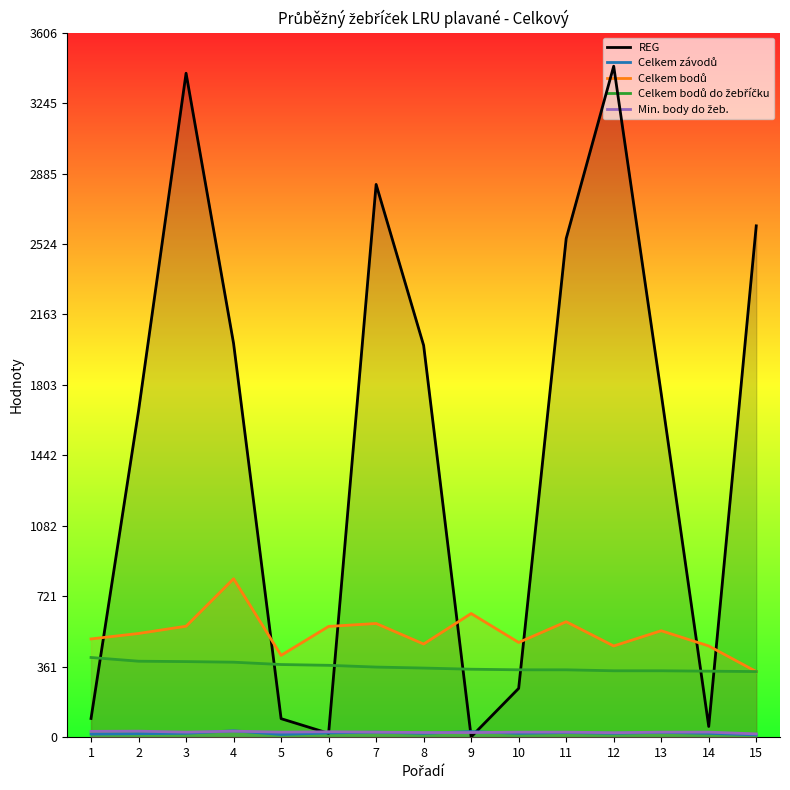

Is it true that Celkem bodů equals 477 at 8?

True